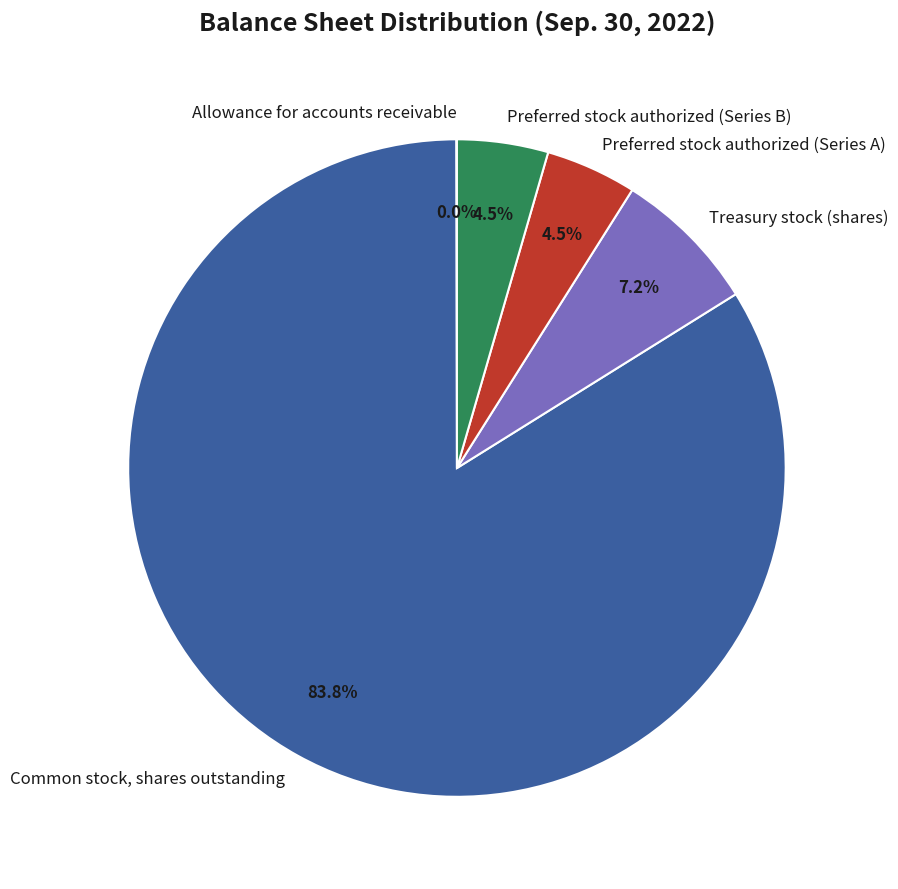

Which category has the biggest portion of the pie?

Common stock, shares outstanding